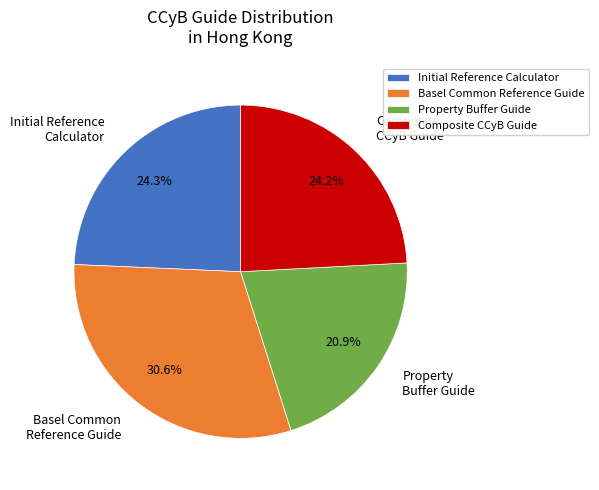

Does Composite CCyB Guide represent more than half of the total?

No